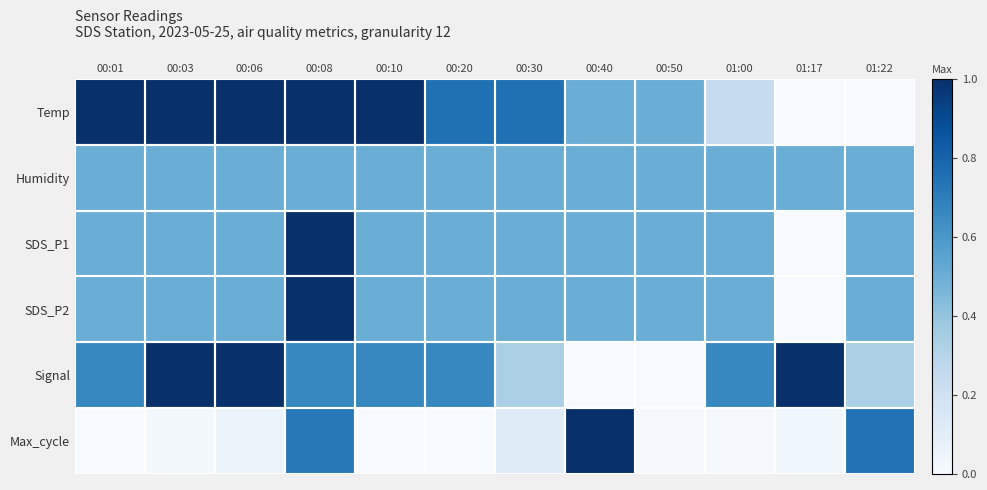

At which category is the sum across all series the highest?

00:08